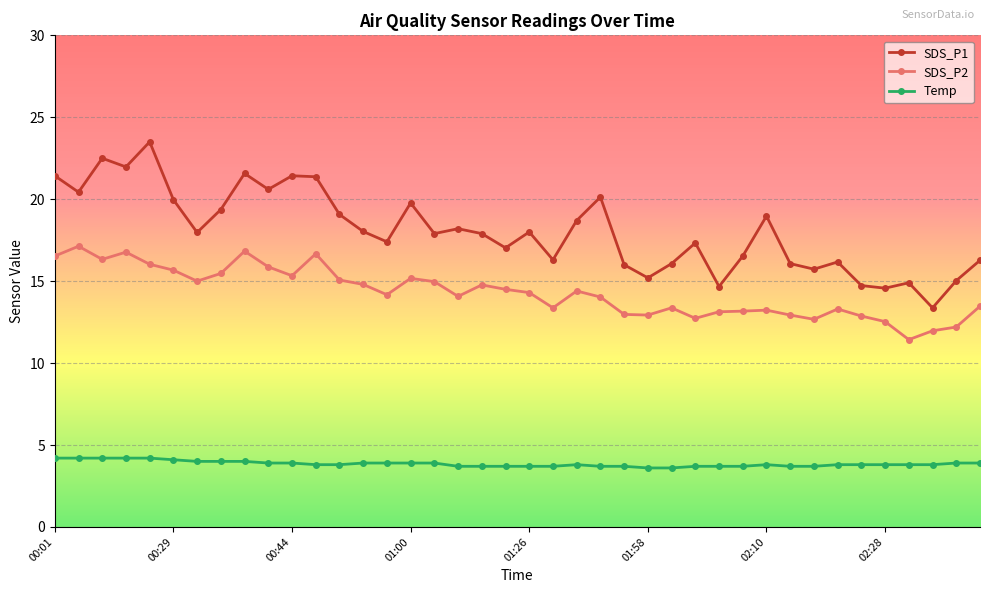

What is the sum of all Temp values?

154.1